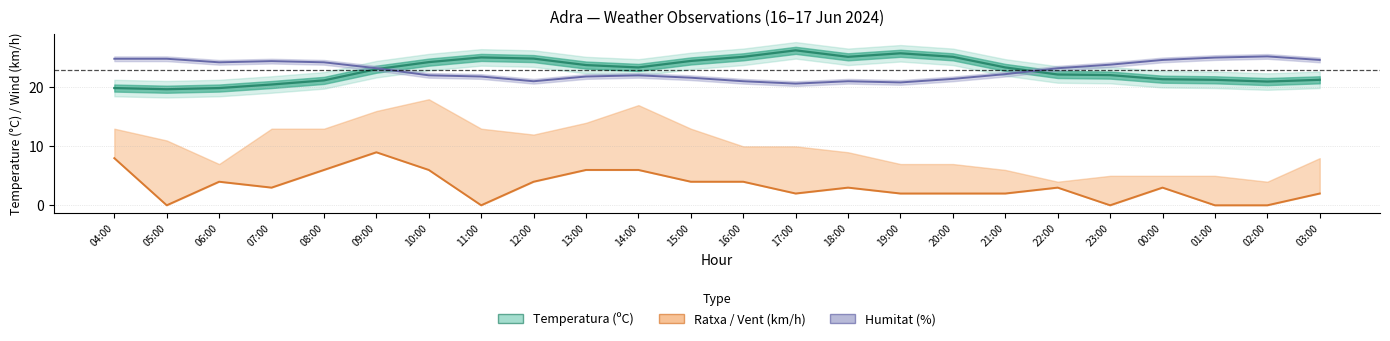

Reading right to left, what are all the values shown in this chart?

2	0	0	3	0	3	2	2	2	3	2	4	4	6	6	4	0	6	9	6	3	4	0	8